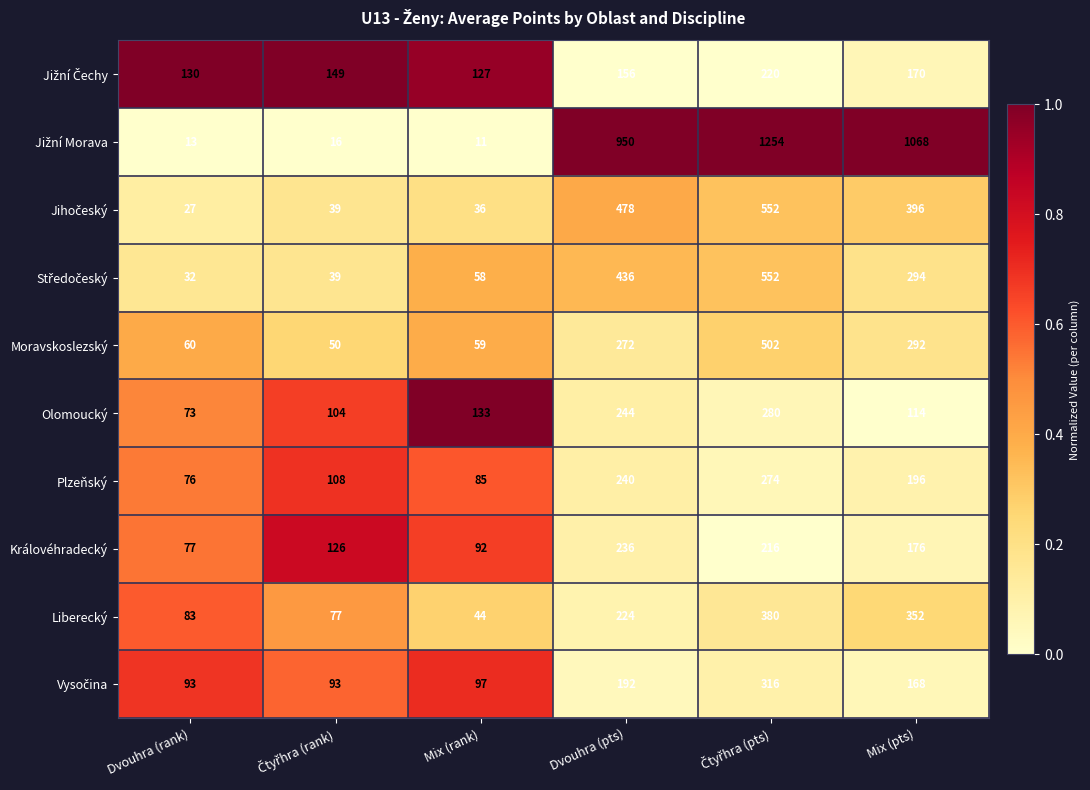

What is the difference between the second highest and minimum values in the Moravskoslezský series?

242